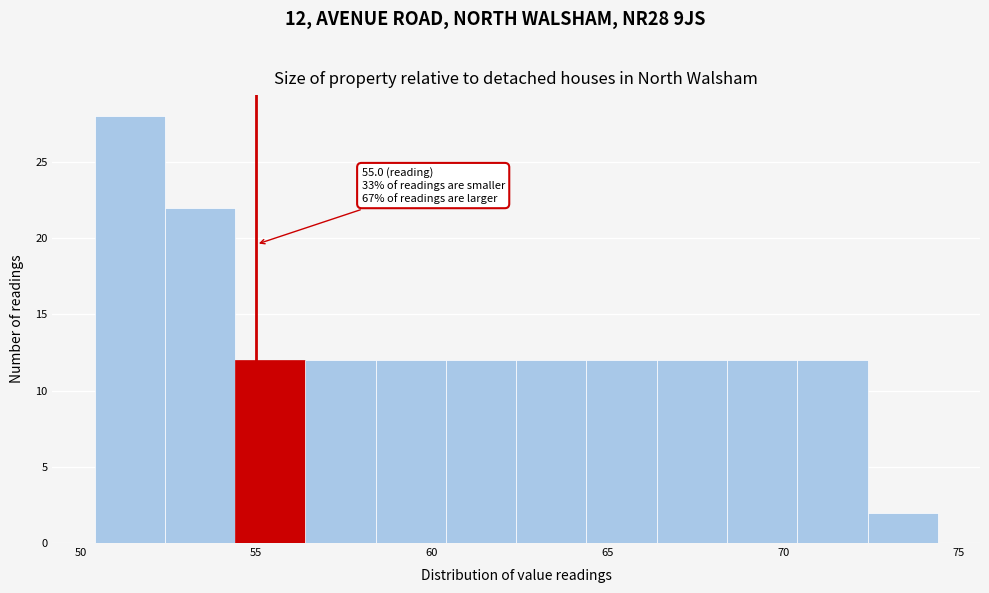

Which range on the x-axis has the tallest bar?

50.4 to 52.4